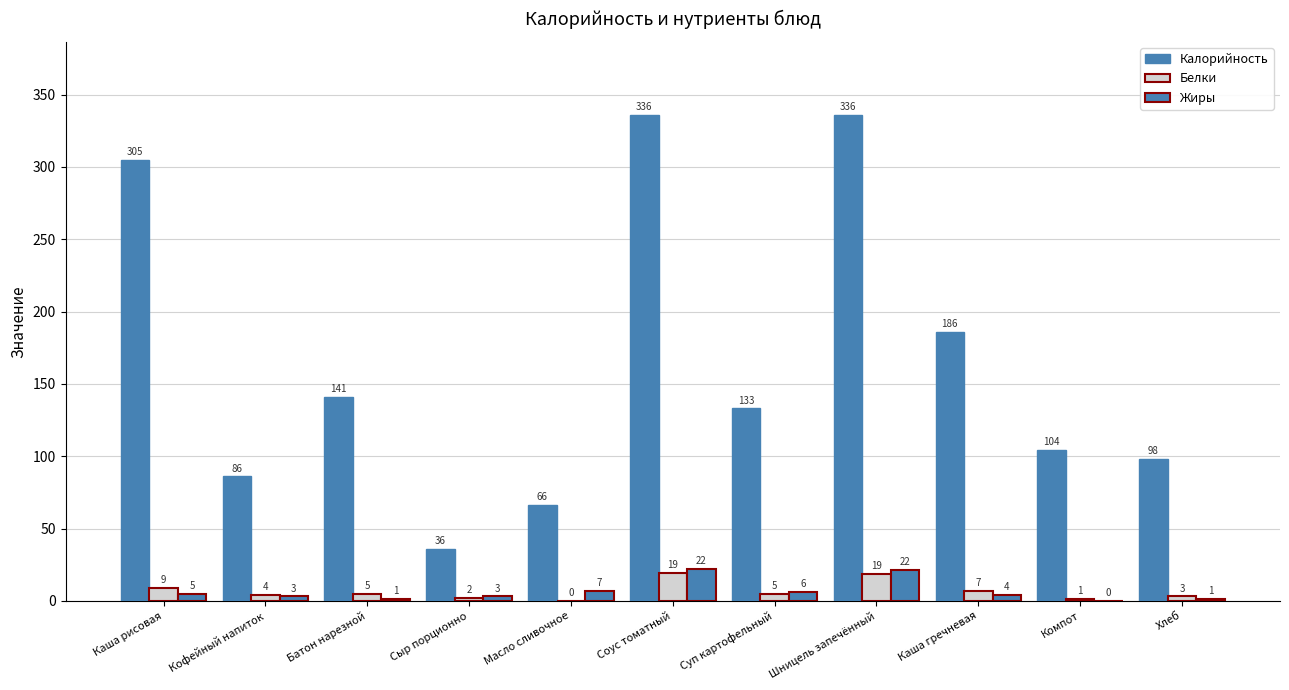

What is the difference between the maximum and minimum values in the Калорийность series?

300.0